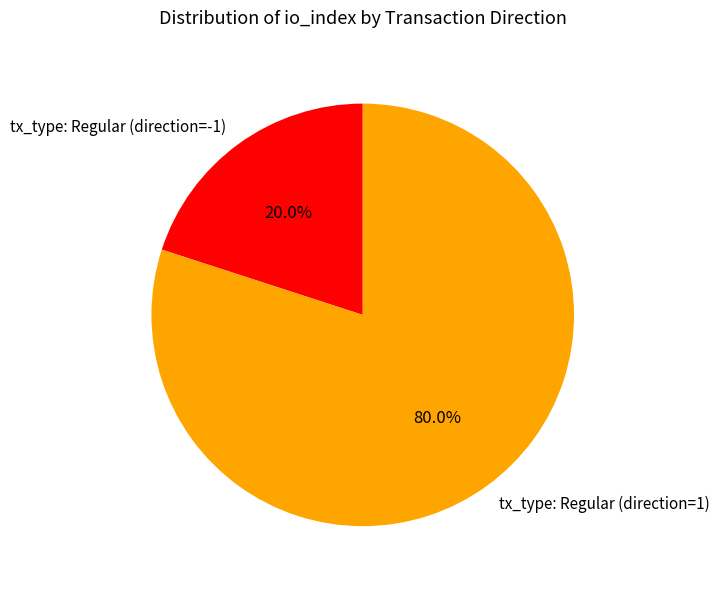

To the nearest percent, what is the average slice percentage?

50%